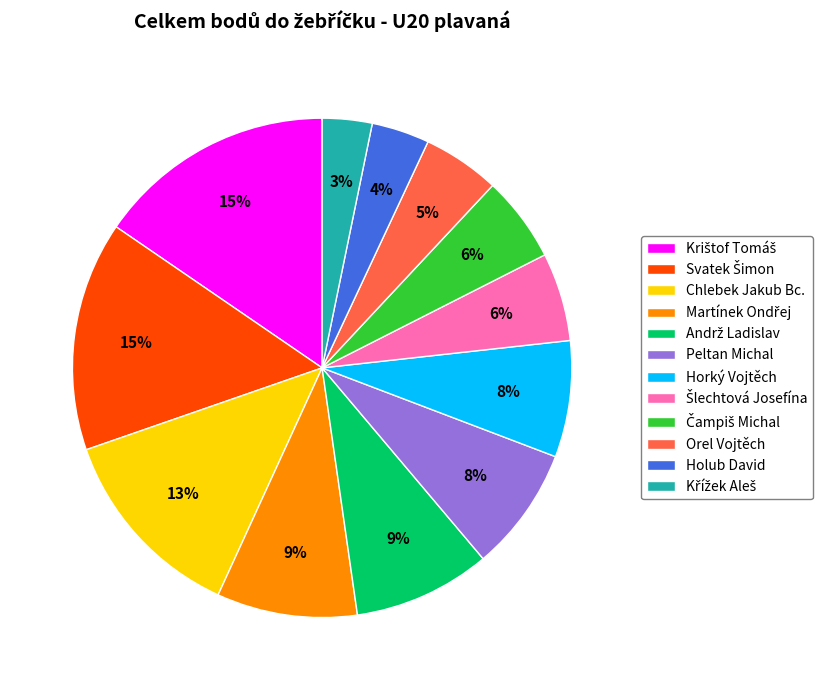

How many slices are in this pie chart?

12